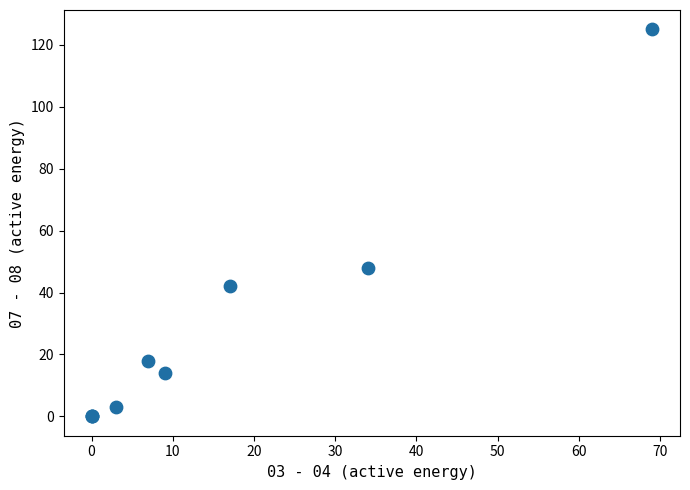

What Y value in the scatter plot is closest to 62?

48